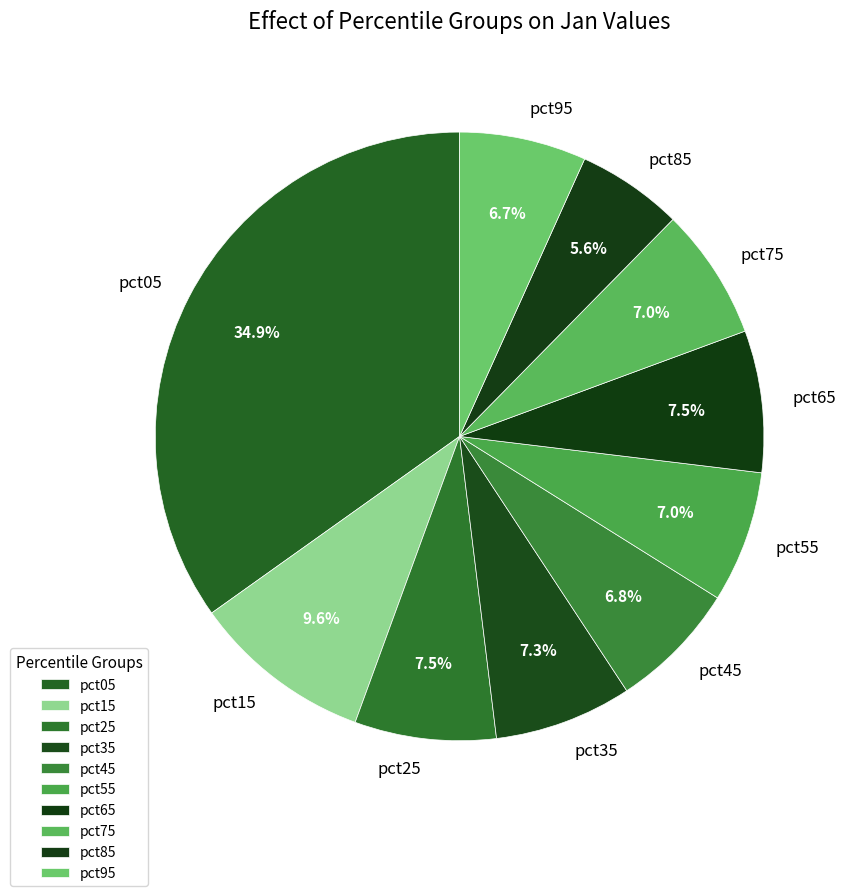

To the nearest percent, what percentage of the pie is pct15?

10%